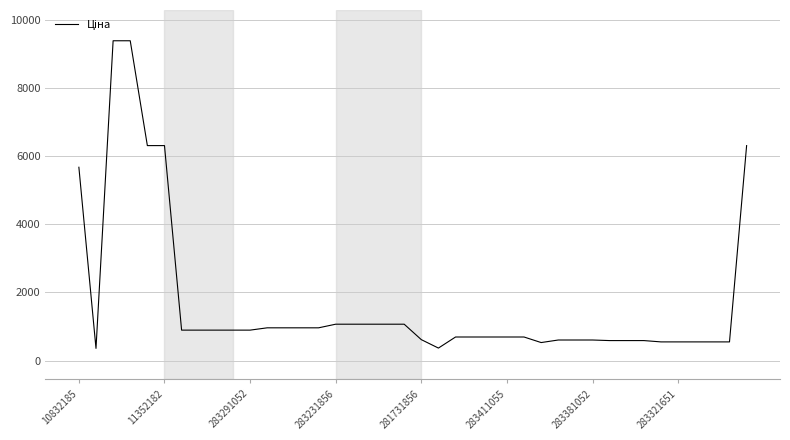

Count the number of categories in the chart.

40